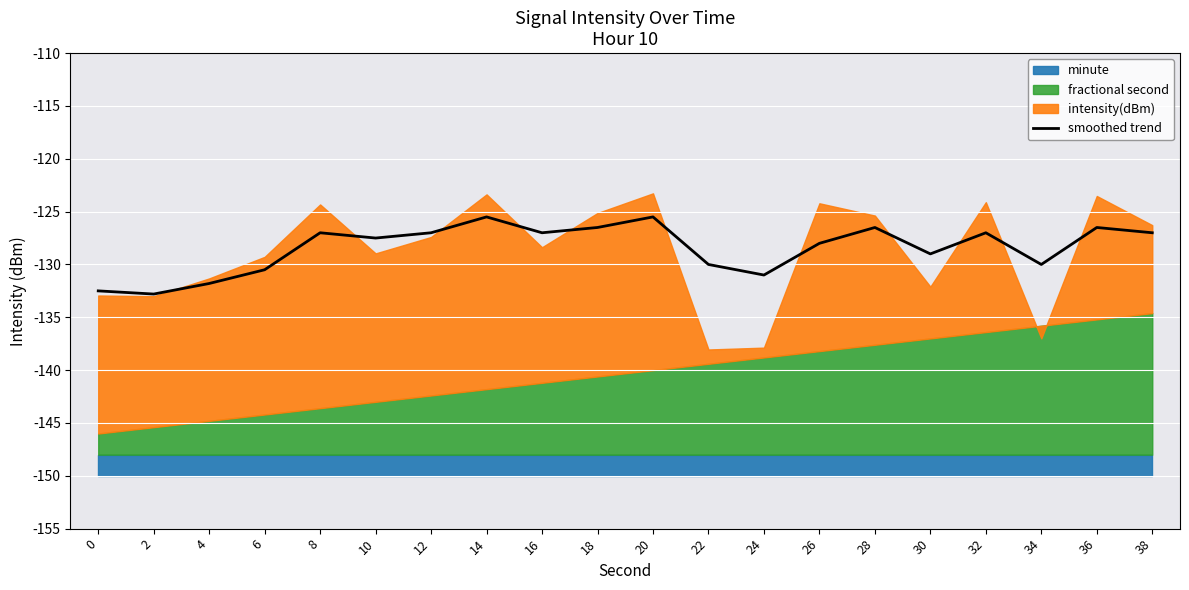

Where does the data first go above -127?

14